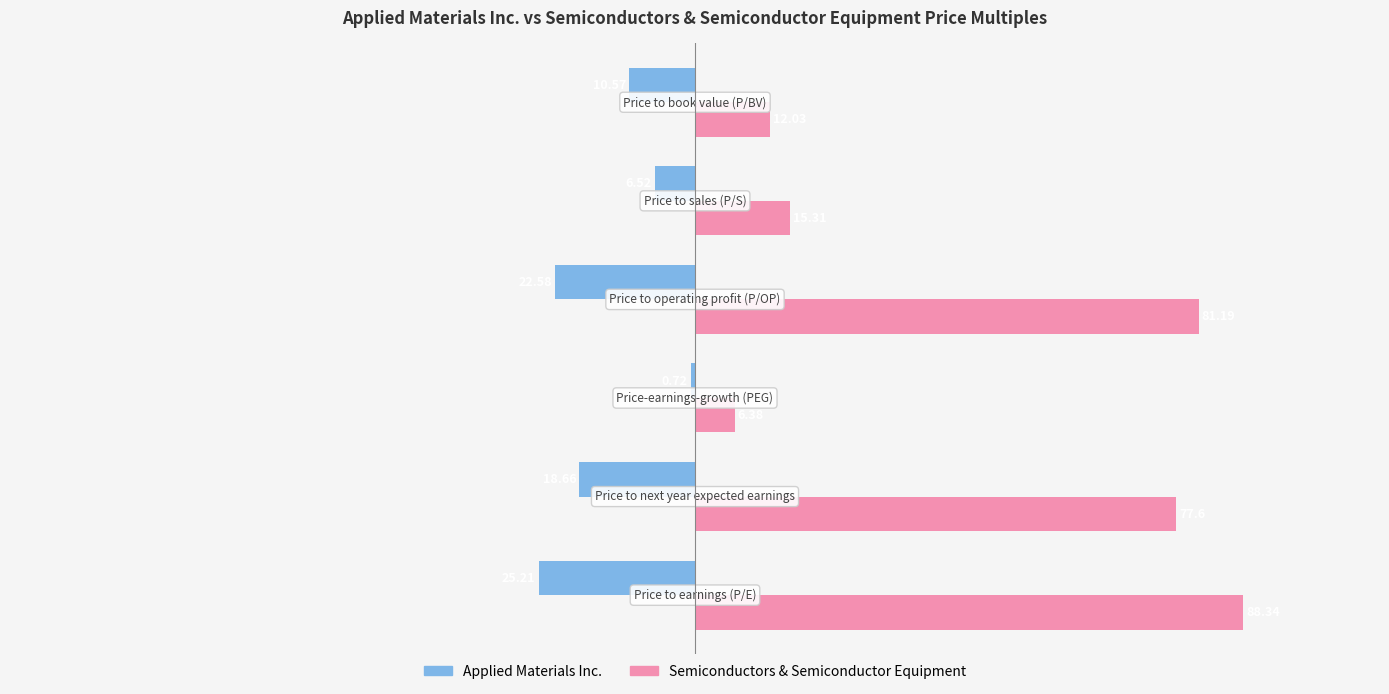

What are all the series names shown in the legend?

Applied Materials Inc., Semiconductors & Semiconductor Equipment